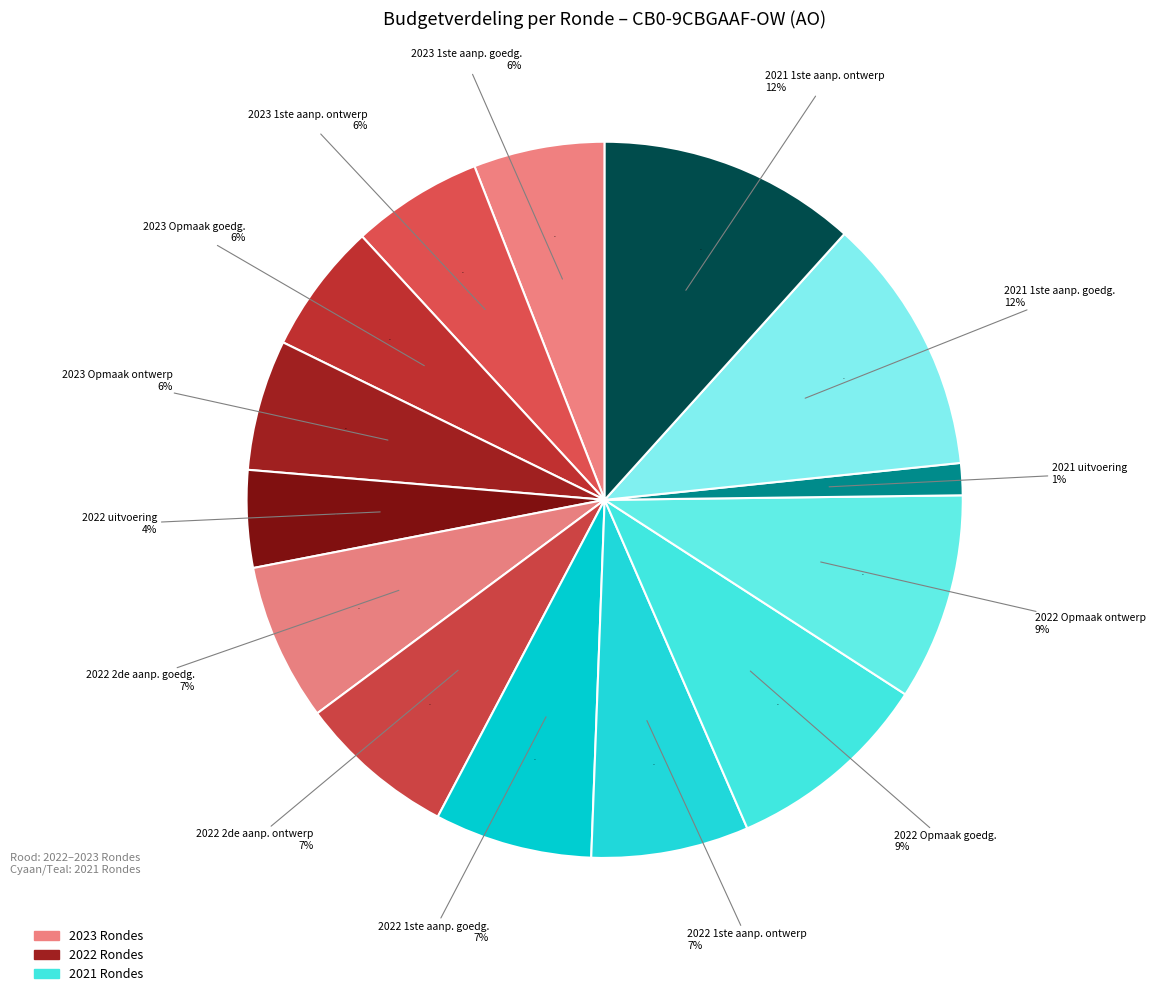

To the nearest percent, what portion does 2021 uitvoering represent?

1%